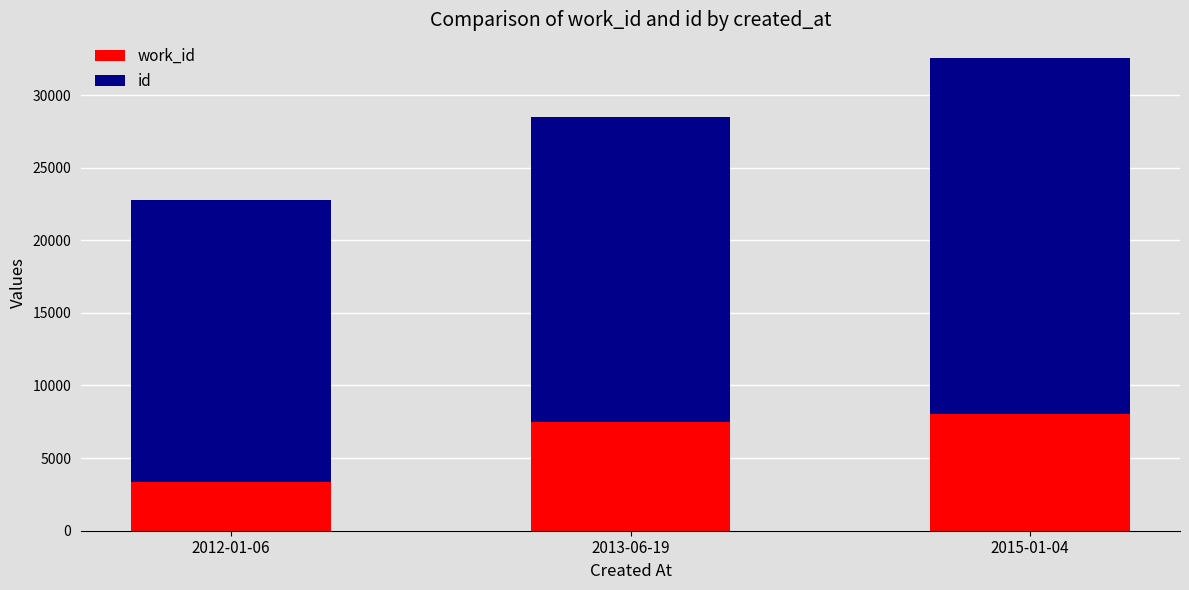

How many bars are there in total?

3